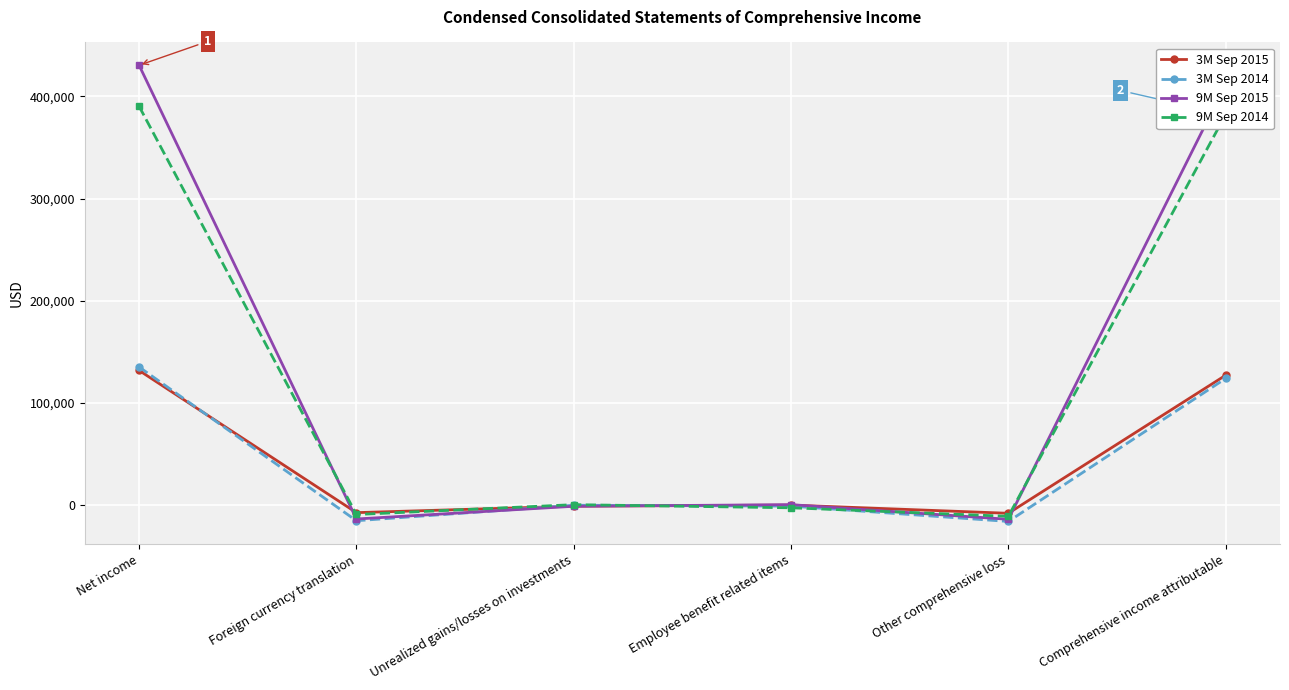

What value does the 3M Sep 2014 series have at Unrealized gains/losses on investments?

85